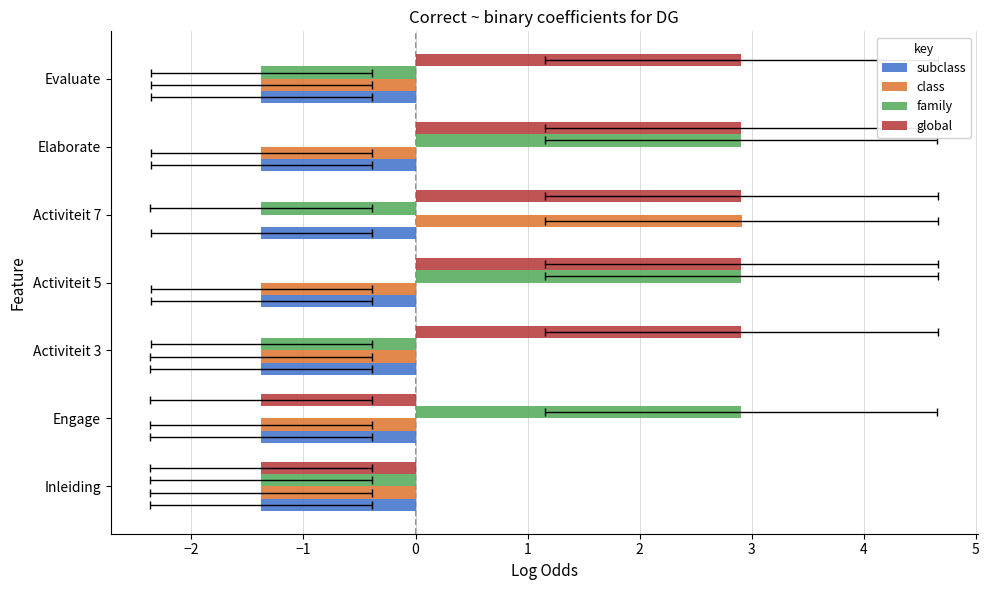

Which series has the largest range (max minus min)?

class